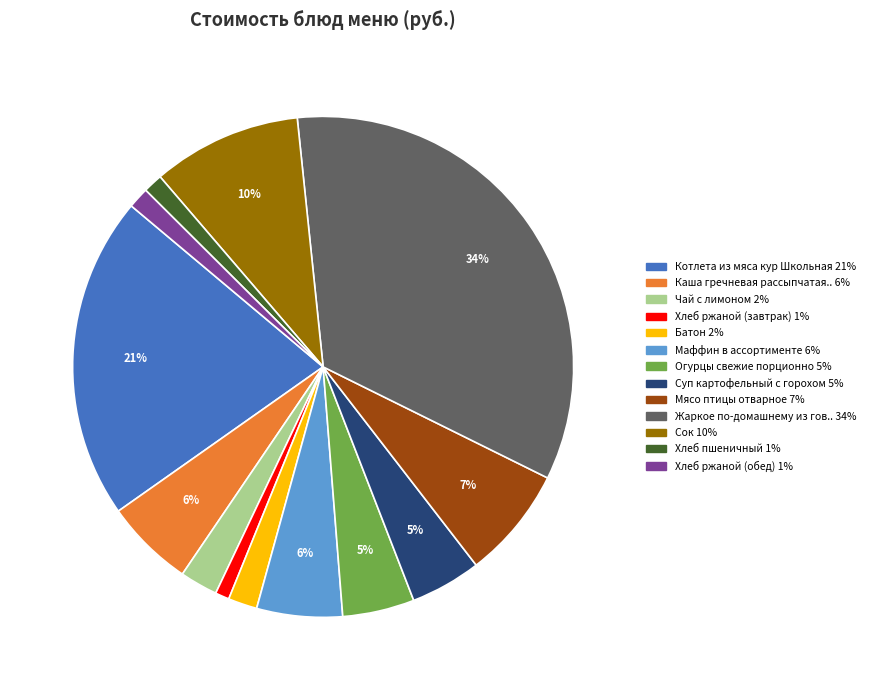

Is there a majority slice in this chart?

No